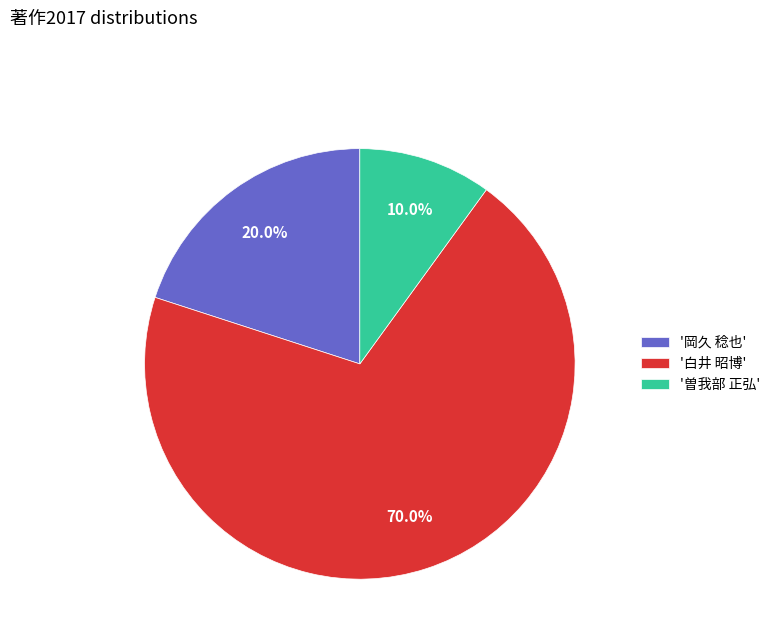

Rank the categories by value from highest to lowest.

'白井 昭博', '岡久 稔也', '曽我部 正弘'